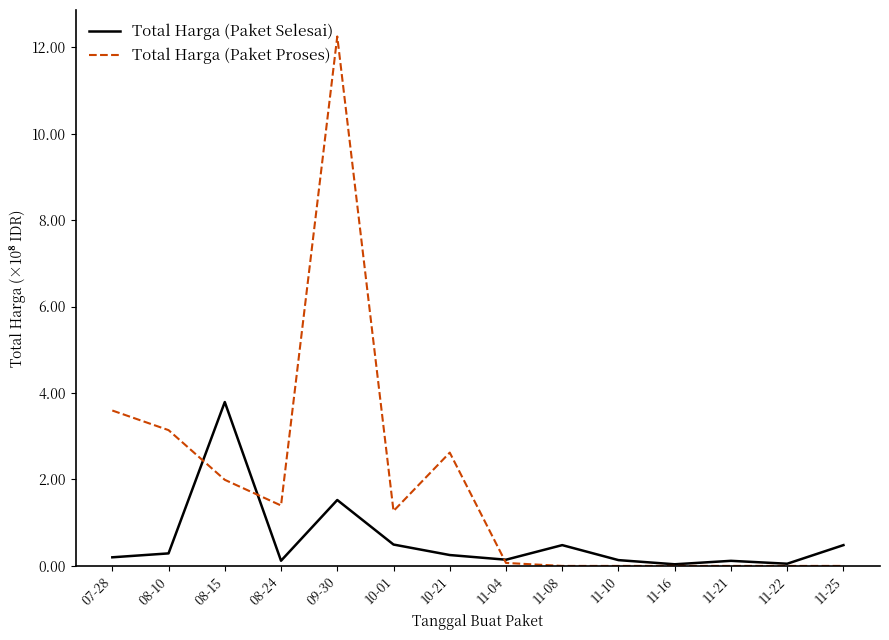

How many distinct data groups are displayed?

2